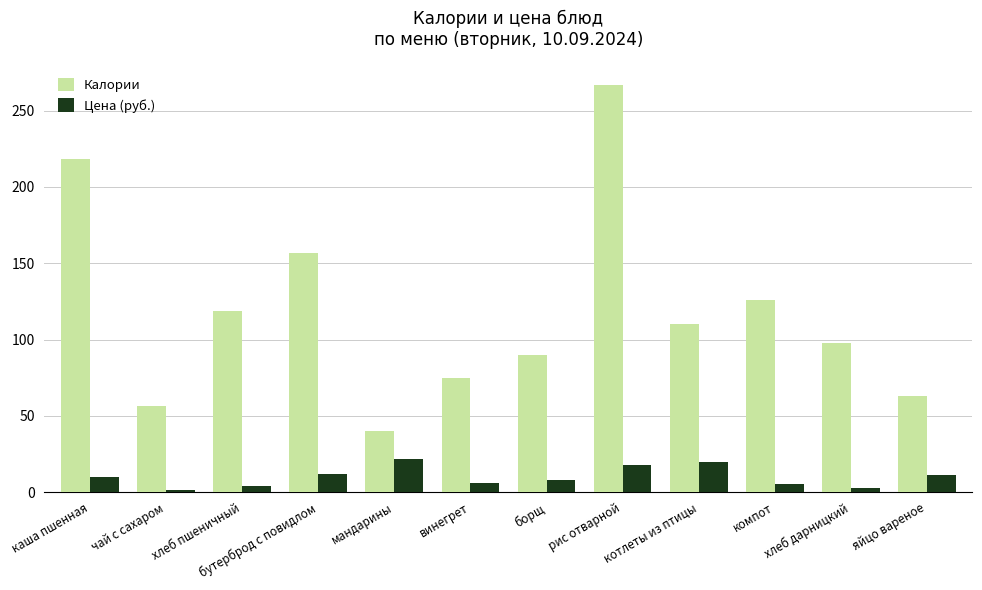

What is the value of the Цена (руб.) bar at the 7th from the left?

7.8